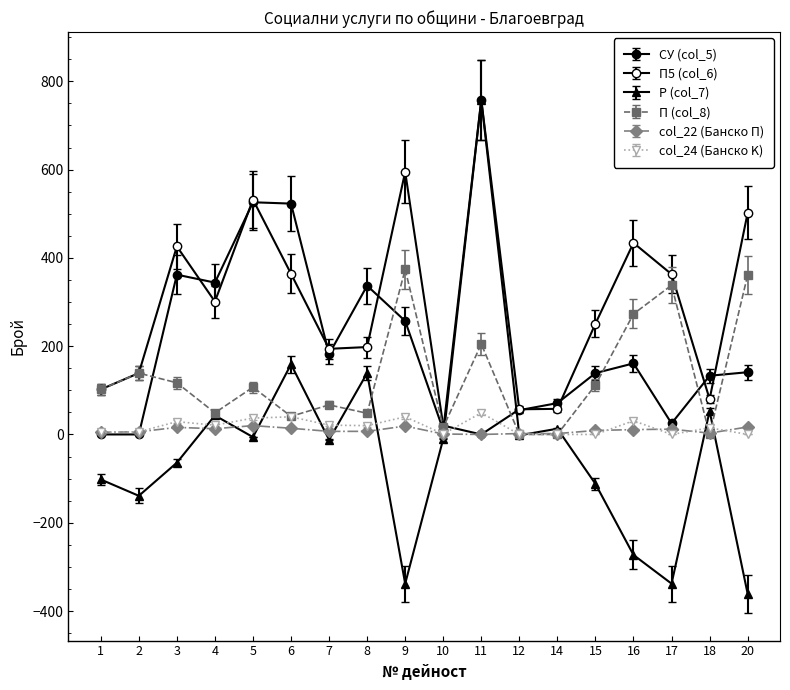

At which category does П (col_8) reach its first local valley?

4